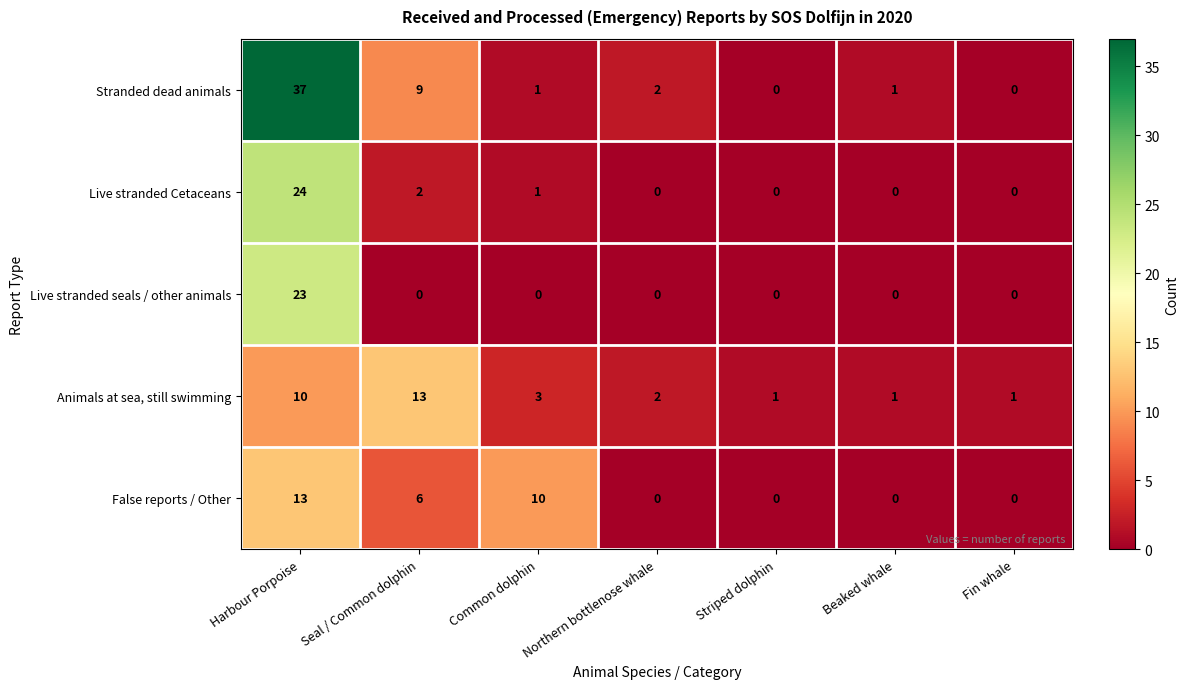

Which series has the largest total across all categories?

Stranded dead animals